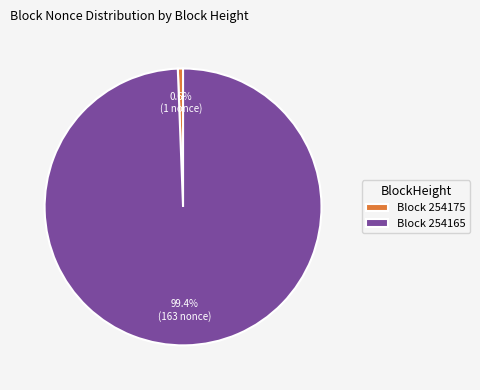

Which slice is the largest?

Block 254165